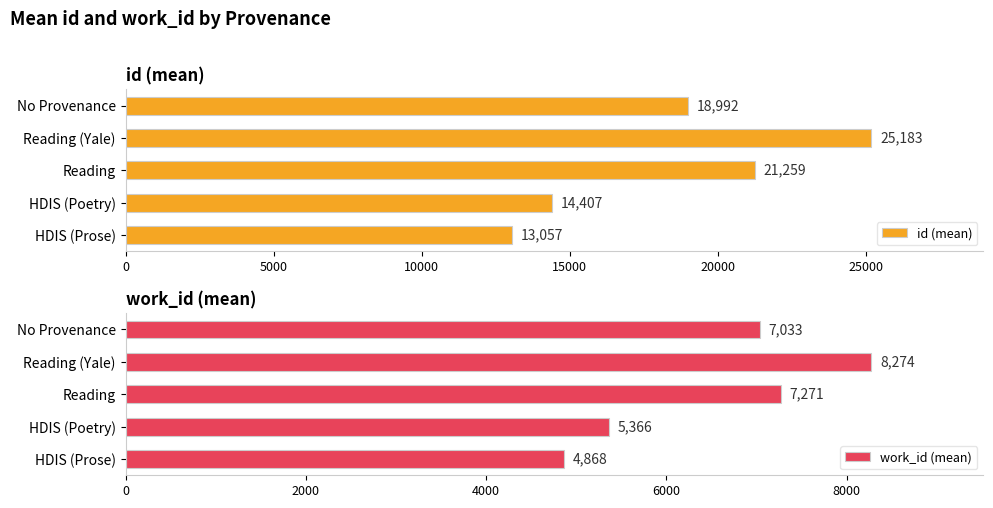

What is the minimum value shown in the chart?

4868